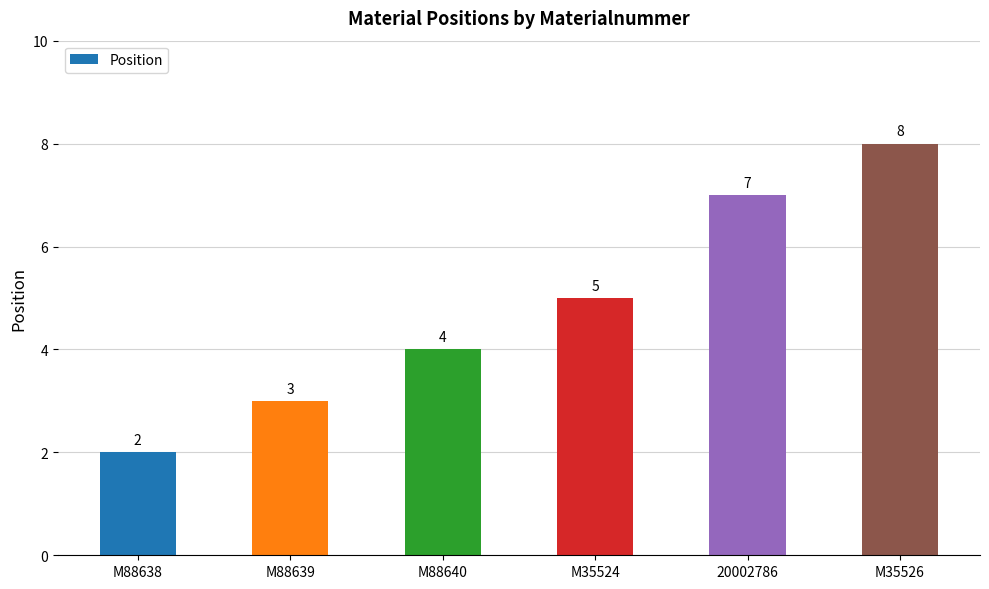

What is the difference between the values at M35526 and M35524?

3